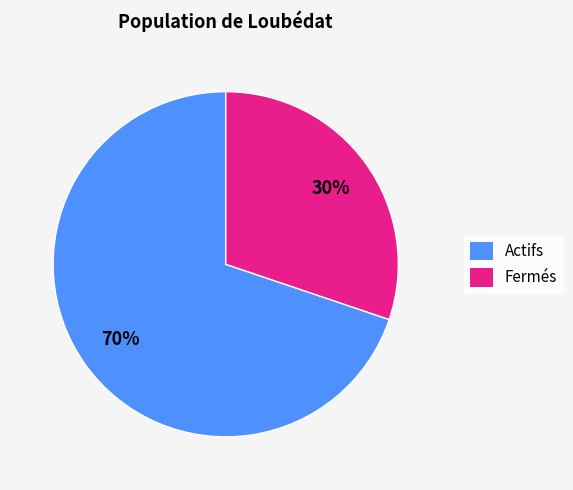

How many segments does this pie chart have?

2